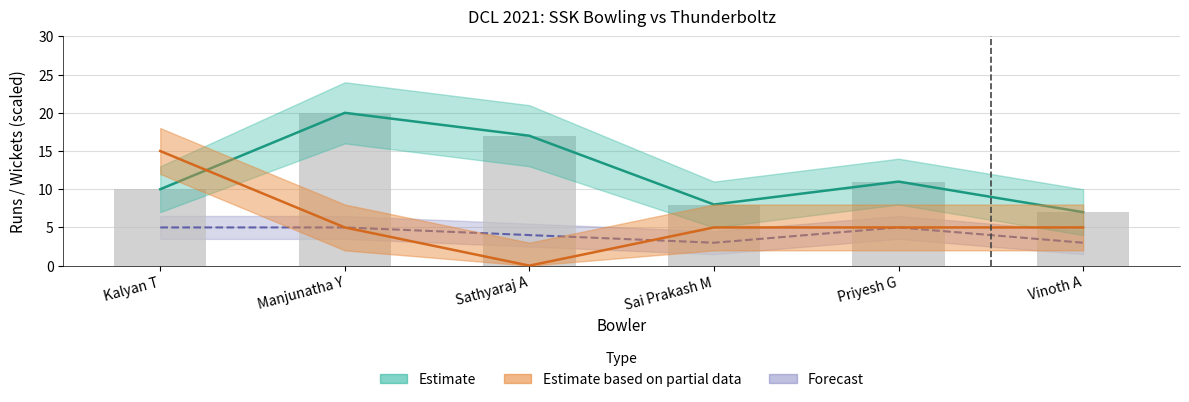

What value does the data have at Sathyaraj A, to the nearest 5?

15